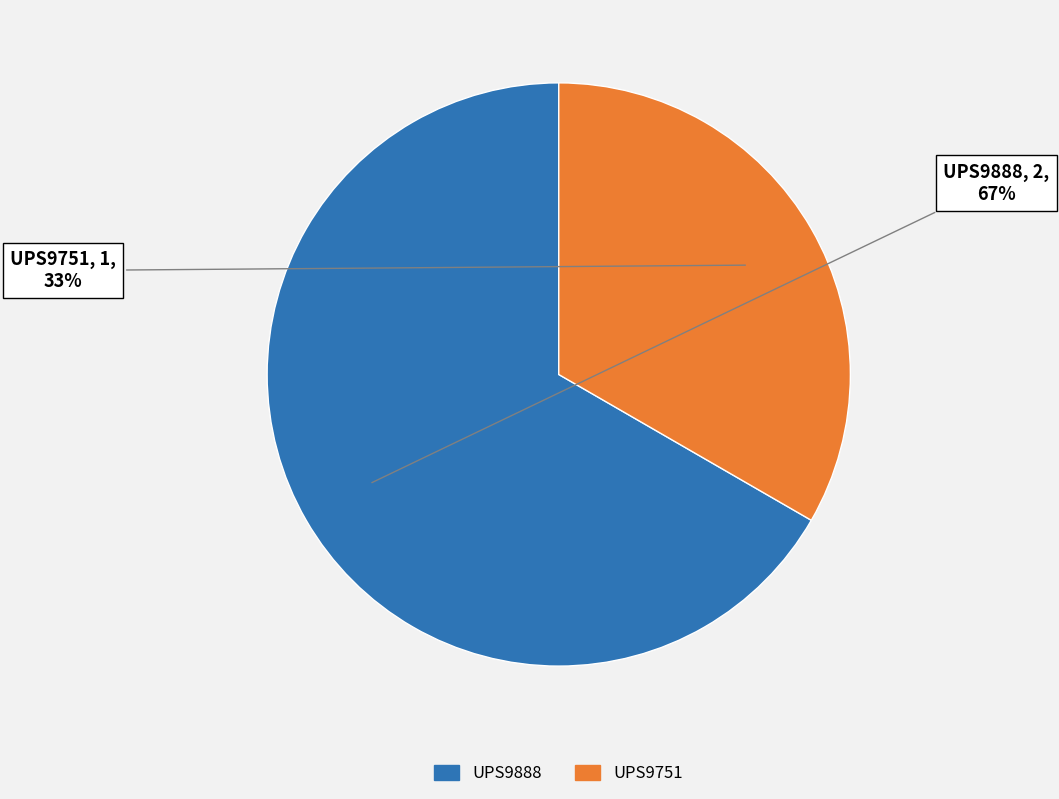

Rank the categories by value from highest to lowest.

UPS9888, UPS9751